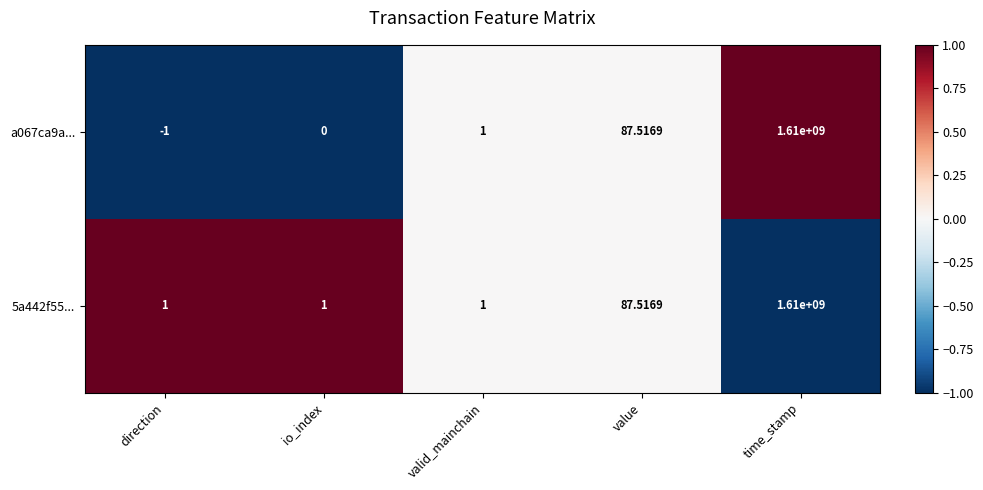

How many data points in a067ca9a... are less than 1?

2